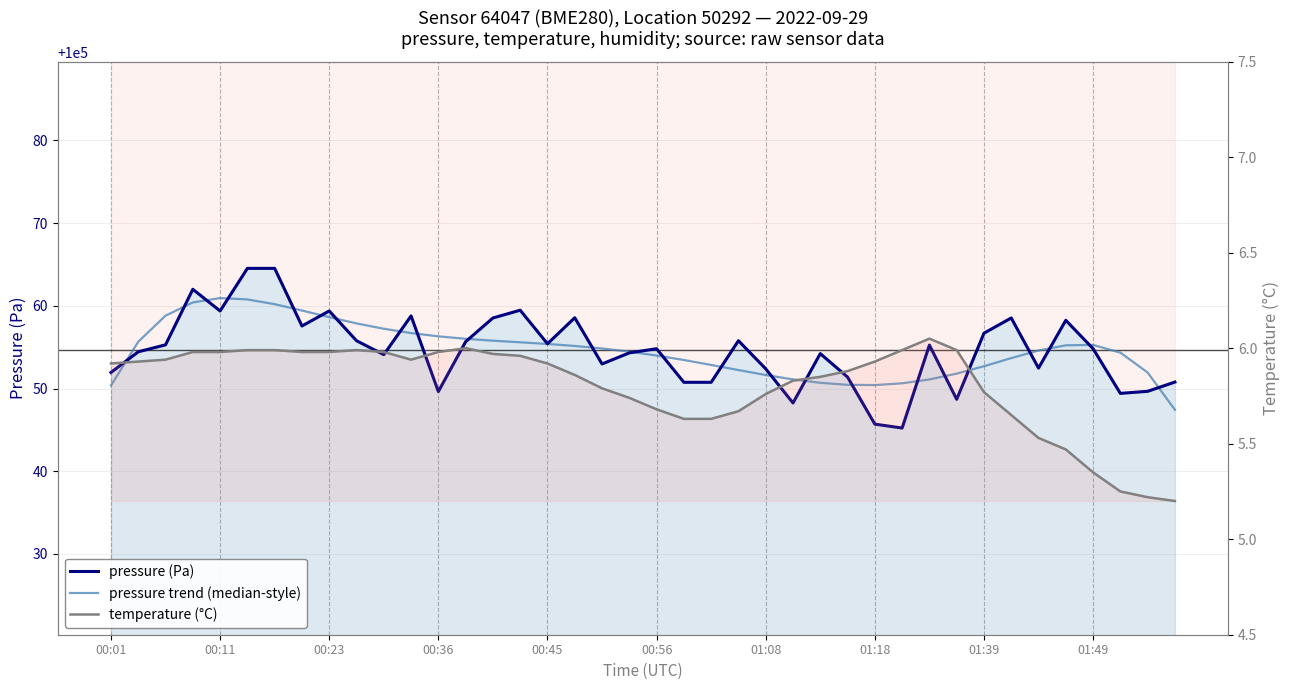

Between 29 and 25, which is larger?

25